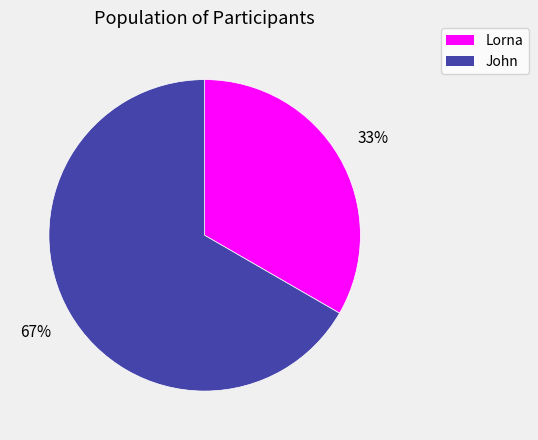

How many slices are in this pie chart?

2